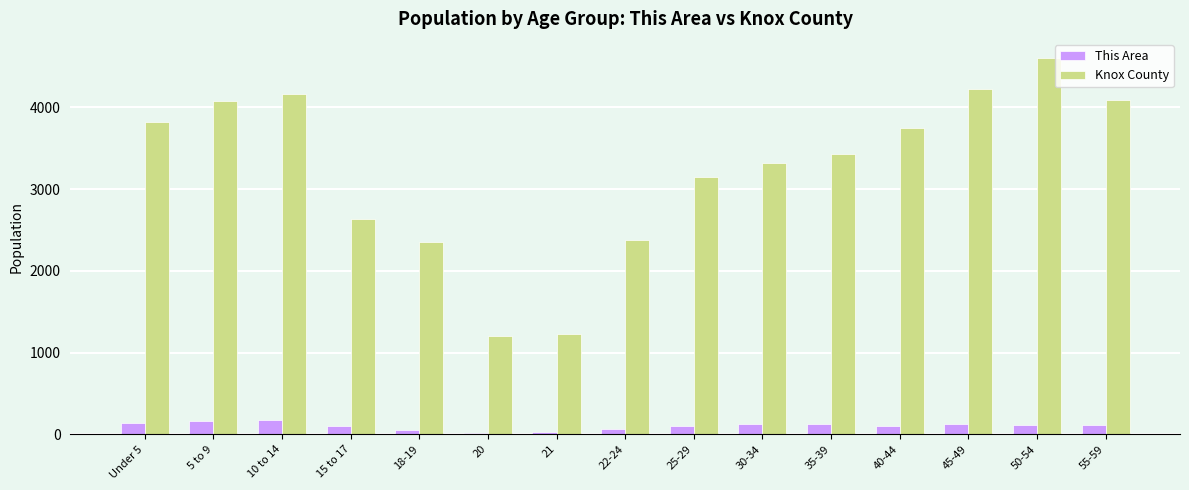

Rank the series at 25-29 from lowest to highest value.

This Area, Knox County